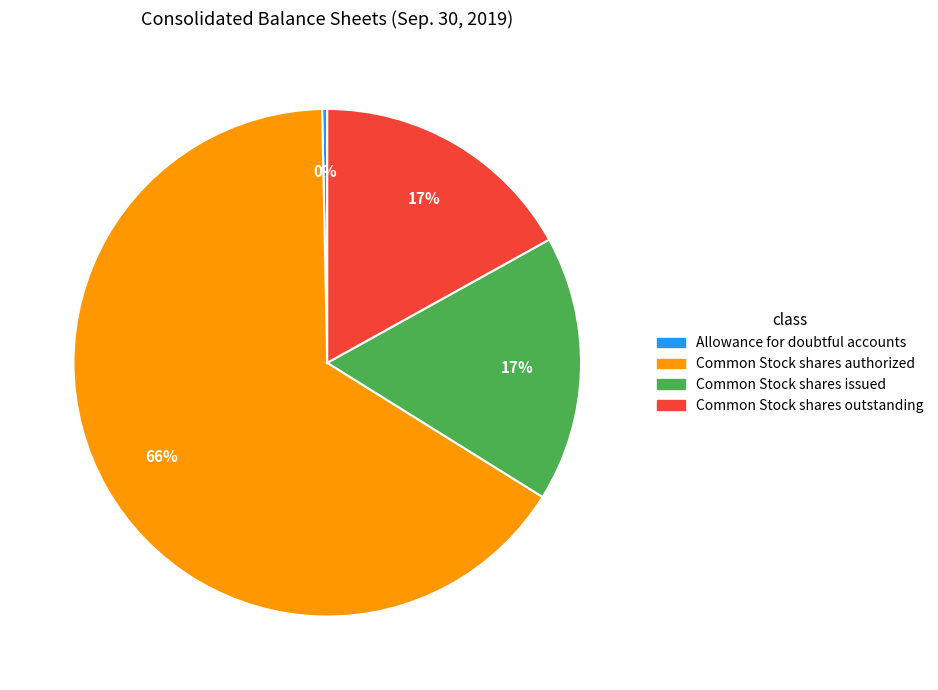

True or false: Common Stock shares issued accounts for 5% of the total.

False